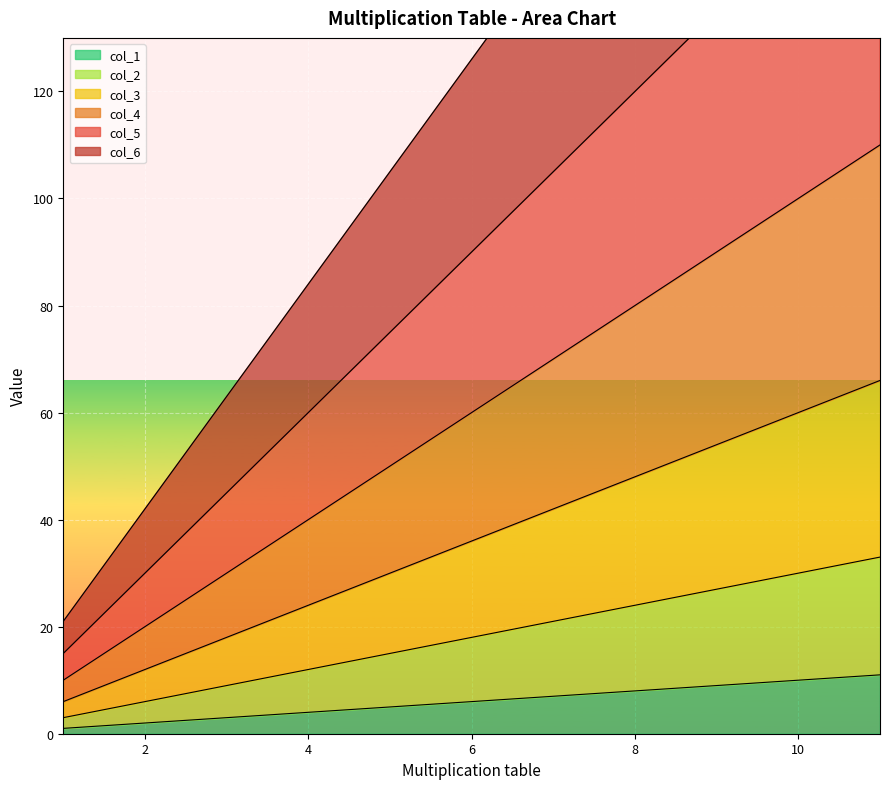

At which category does the chart reach its peak across all series?

11